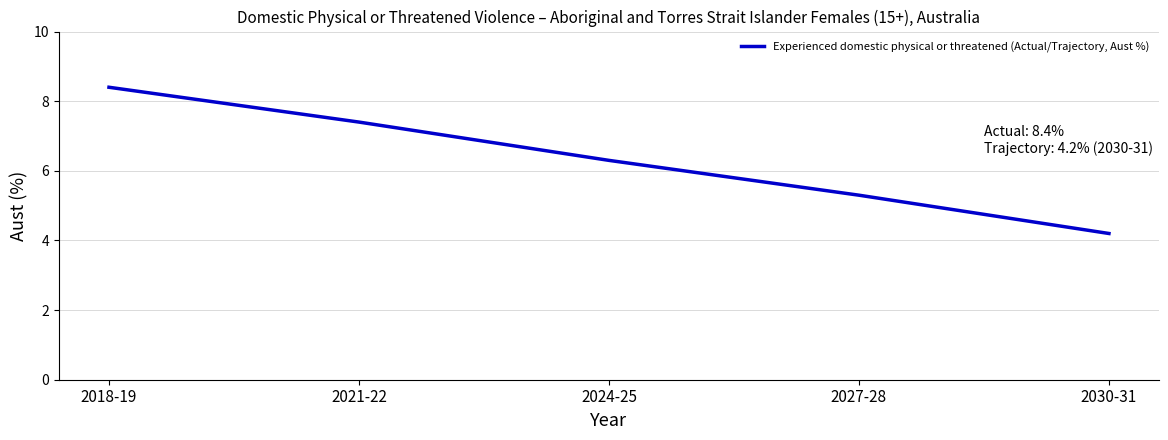

Is it true that the value at 2021-22 is 7.4?

True